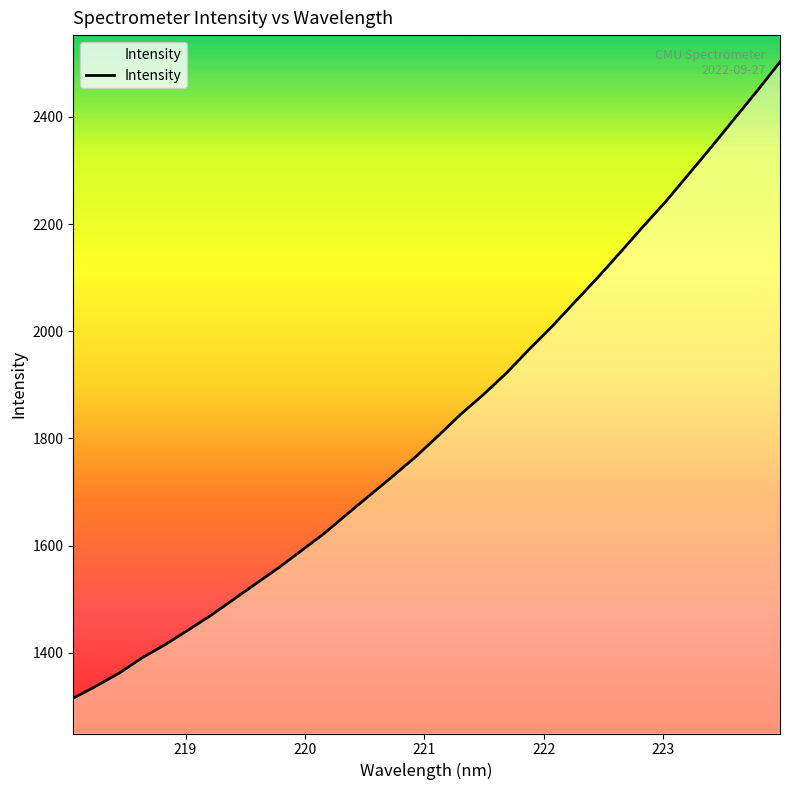

What is the smallest value displayed?

1315.4